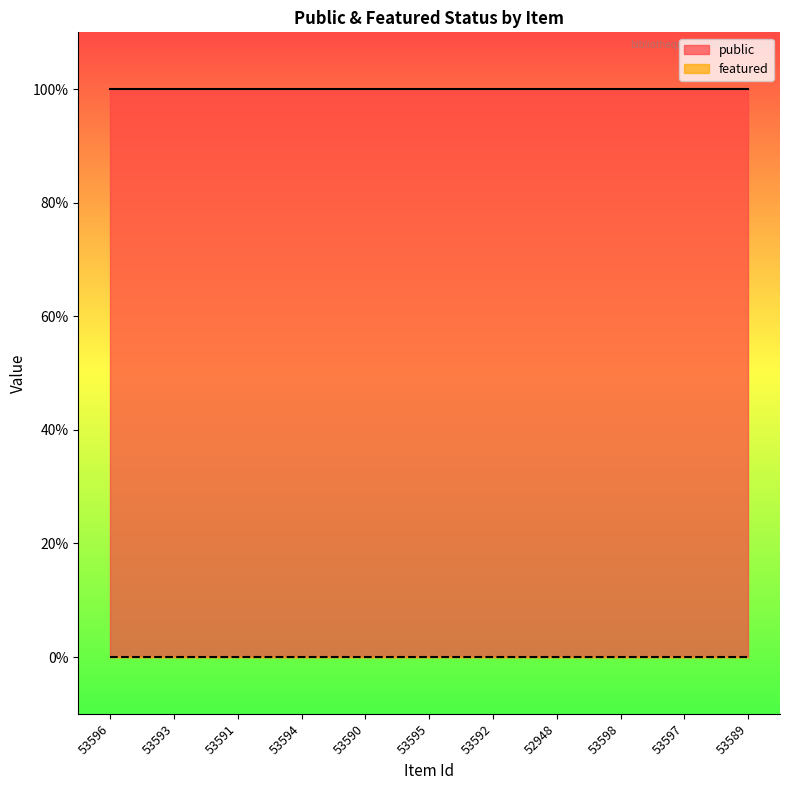

Reading left to right, what are all the values shown in this chart?

public: 1	1	1	1	1	1	1	1	1	1	1
featured: 0	0	0	0	0	0	0	0	0	0	0